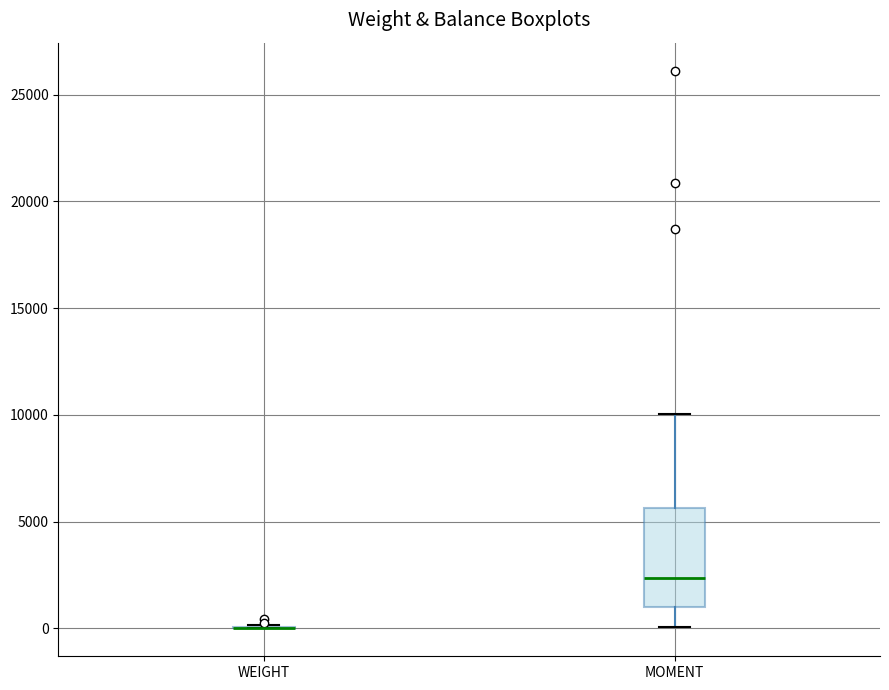

Reading left to right, transcribe this box plot: for each box, give where its median line is, the range the box spans, and where its two whiskers end, as read against the y-axis. The values are not printed on the chart, so give them approximately, as read against the axis.

WEIGHT: box collapsed to a line at 0, whiskers 0 to 0
MOMENT: median 2500, box 1000 to 5500, whiskers 0 to 10000